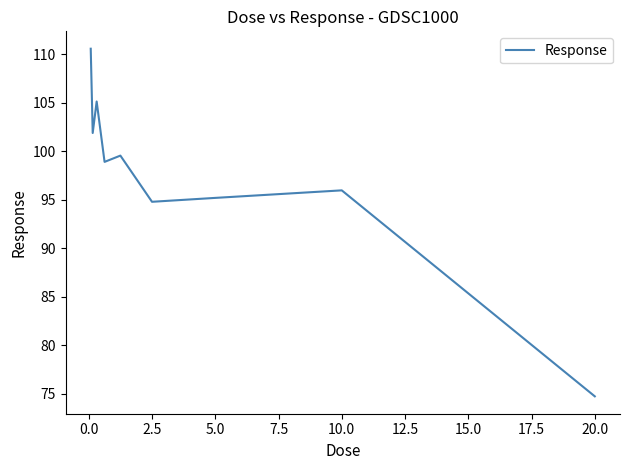

What is the greatest value displayed?

110.6